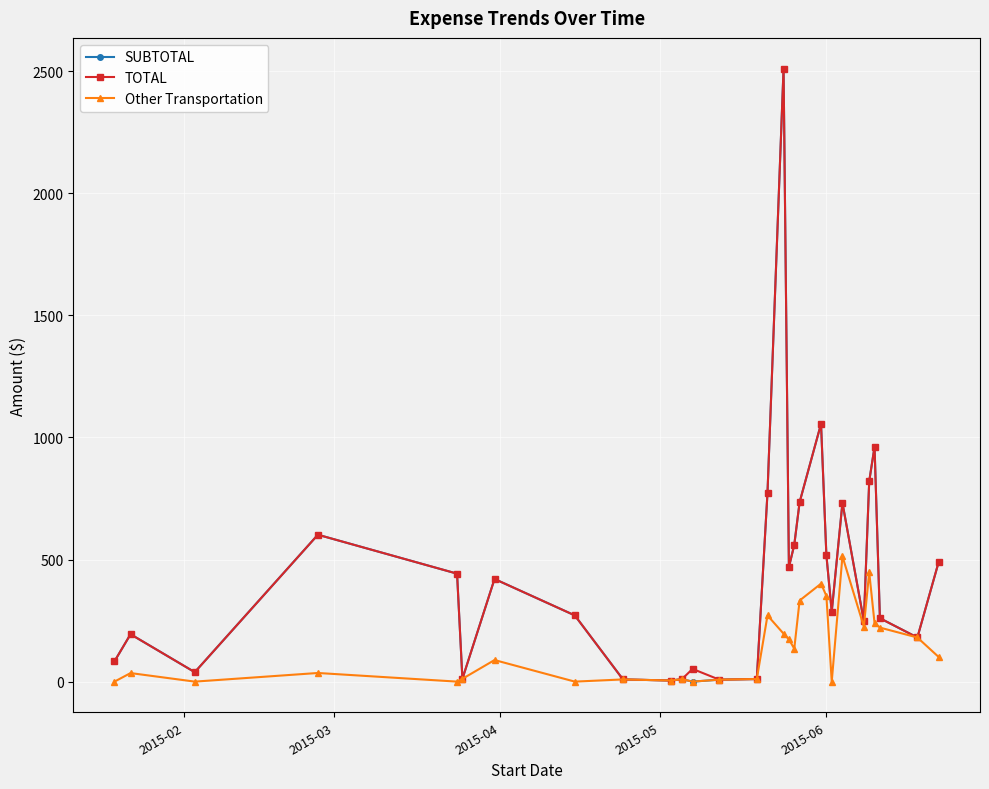

What is the value of the SUBTOTAL point at the 25th from the left?

820.2